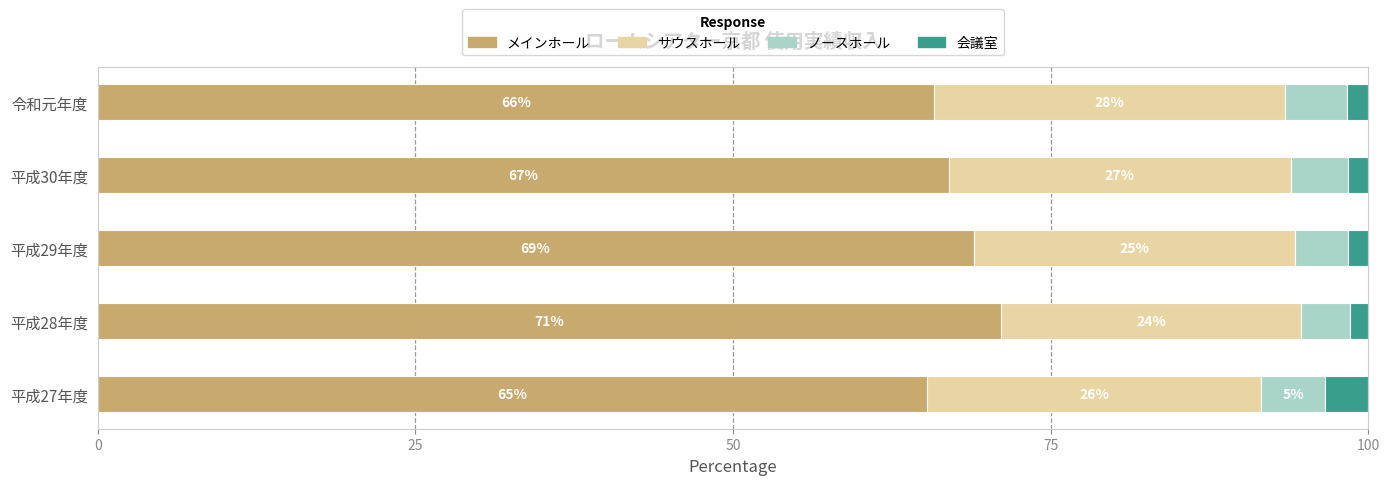

Read the メインホール value at 平成29年度.

68.9